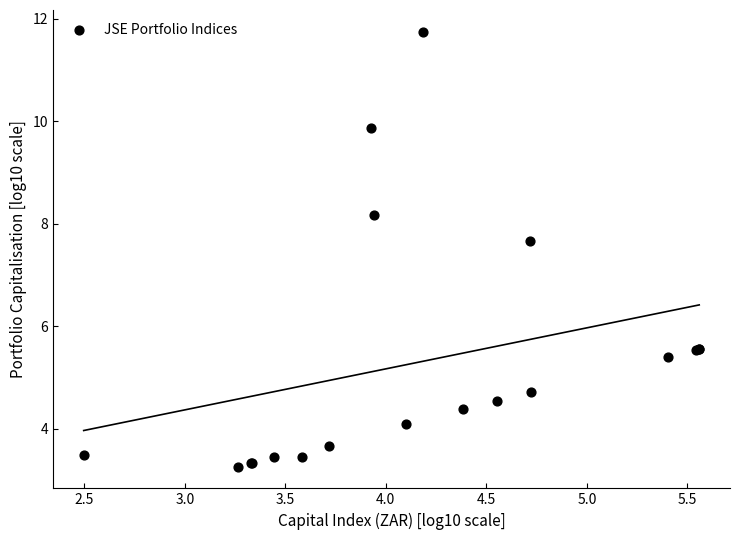

What Y value in the scatter plot is closest to 7?

7.7